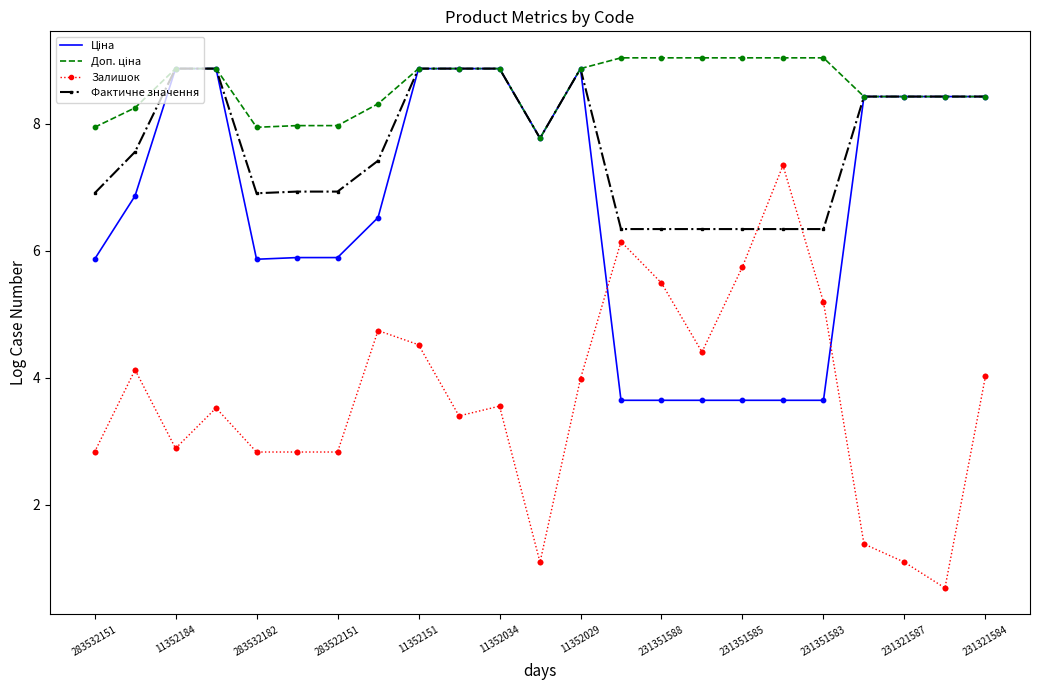

What is the maximum value shown in the chart?

9.0